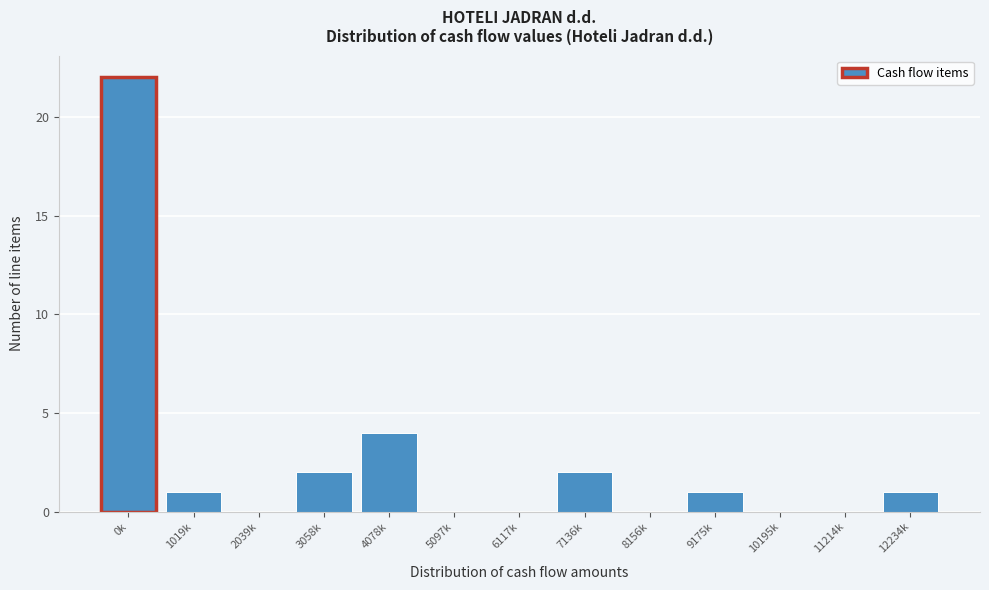

Reading left to right, extract all data points from this chart.

0k=22	1019k=1	2039k=0	3058k=2	4078k=4	5097k=0	6117k=0	7136k=2	8156k=0	9175k=1	10195k=0	11214k=0	12234k=1